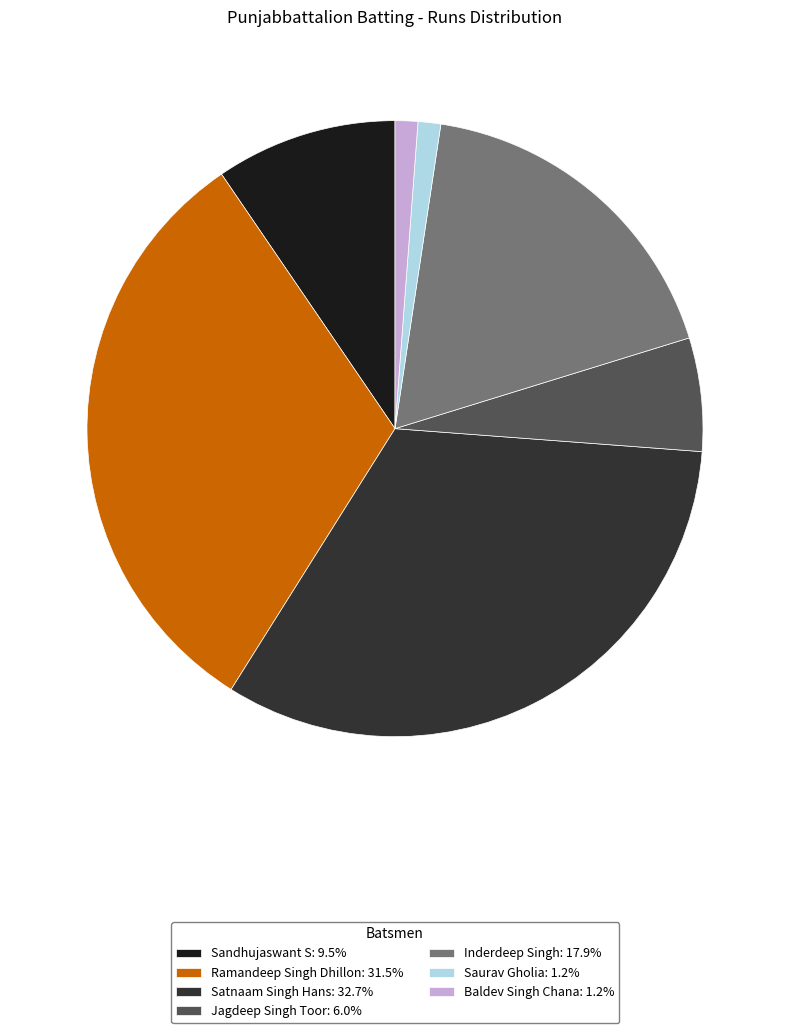

Is the sum of Saurav Gholia: 1.2% and Inderdeep Singh: 17.9% greater than half?

No